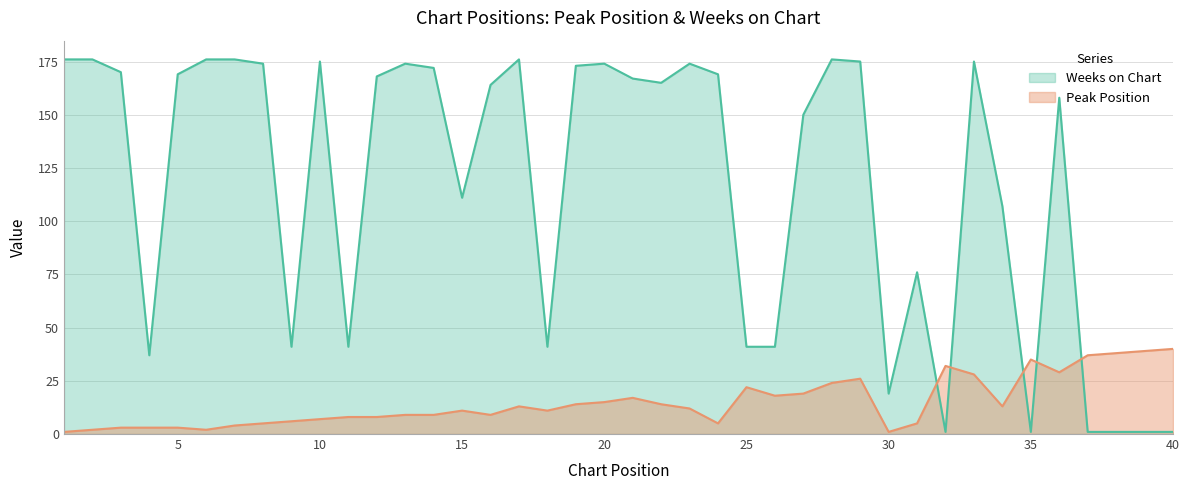

Between 8 and 32, which is larger?

32